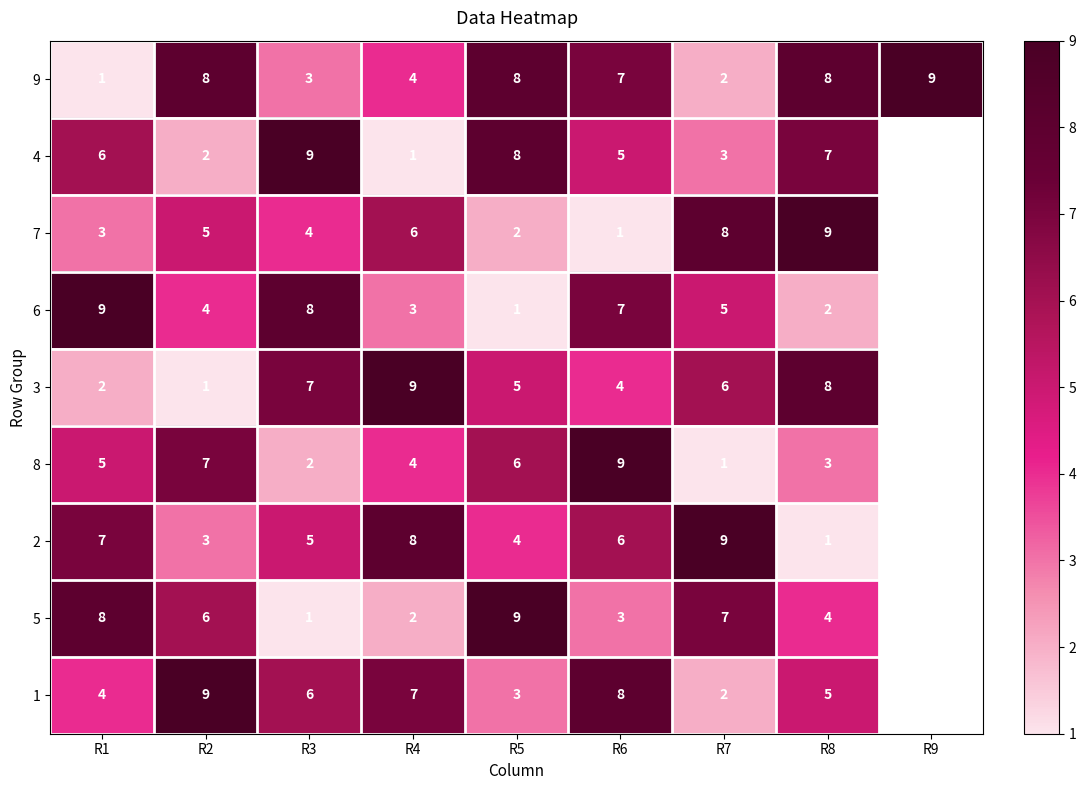

Is the value of 2 at R8 greater than the value of 4 at R2?

No